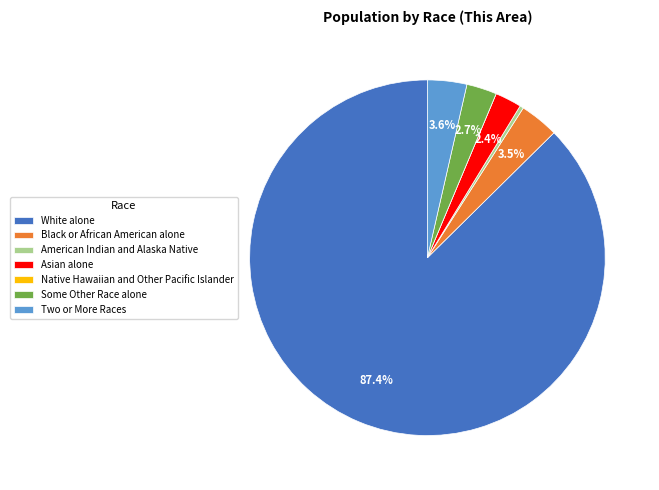

Between White alone and American Indian and Alaska Native, which is larger?

White alone